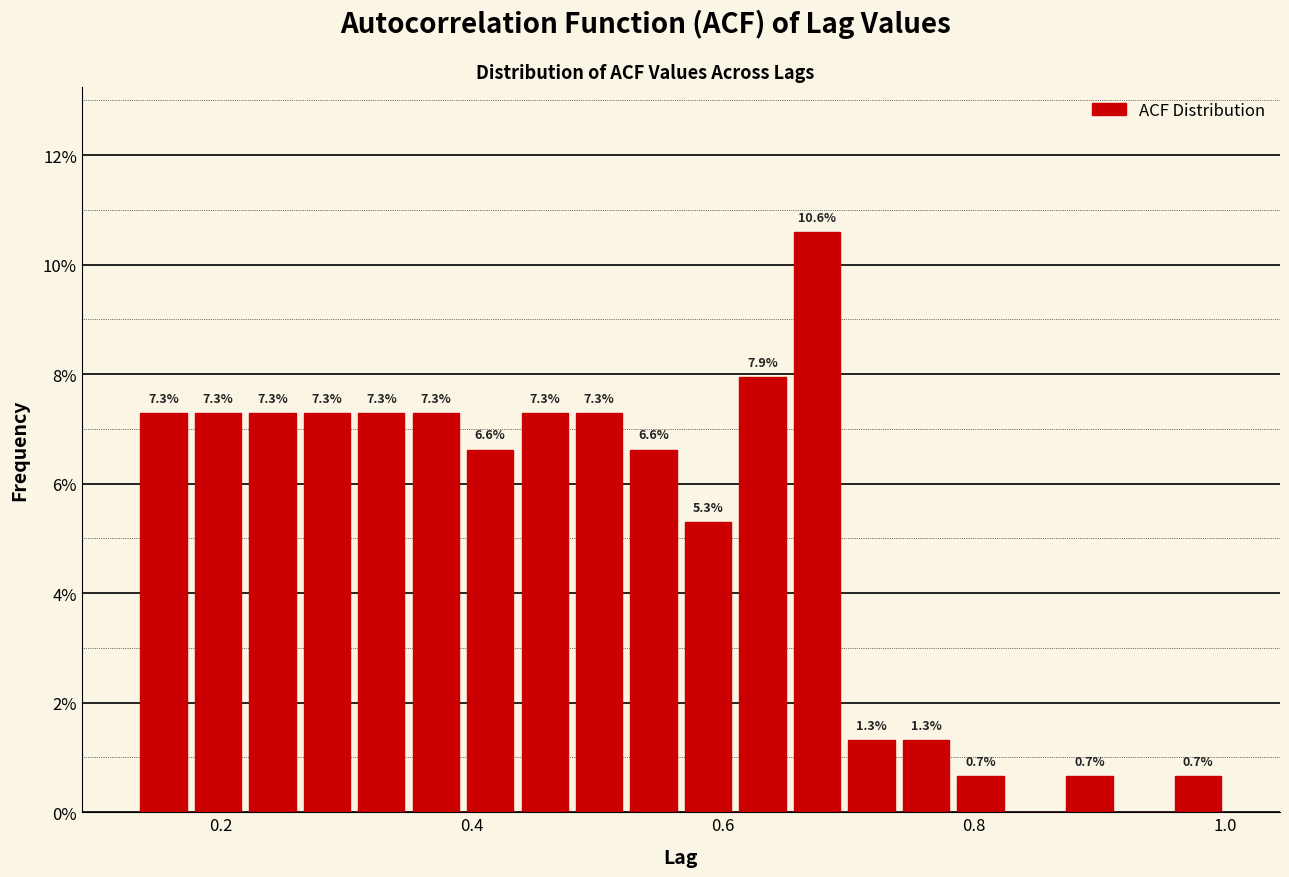

Around what value on the x-axis is the tallest bar? Give the approximate position of its centre, as read against the axis.

0.68